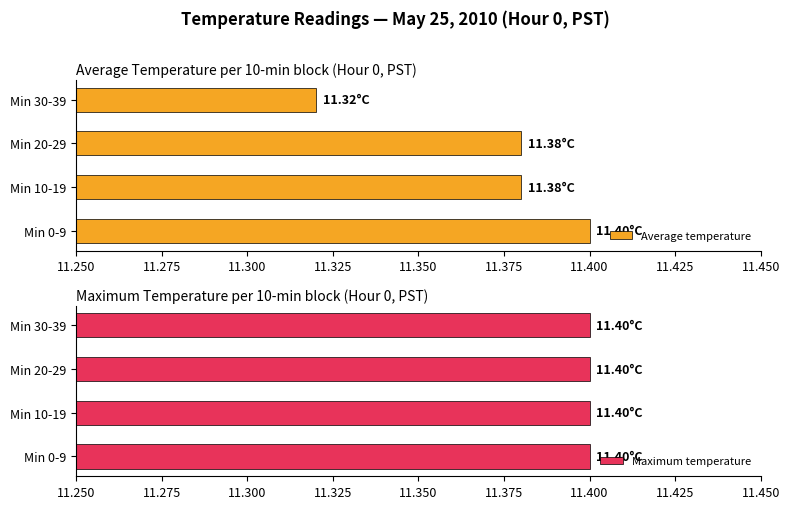

How many Average temperature values are between 11 and 12?

4